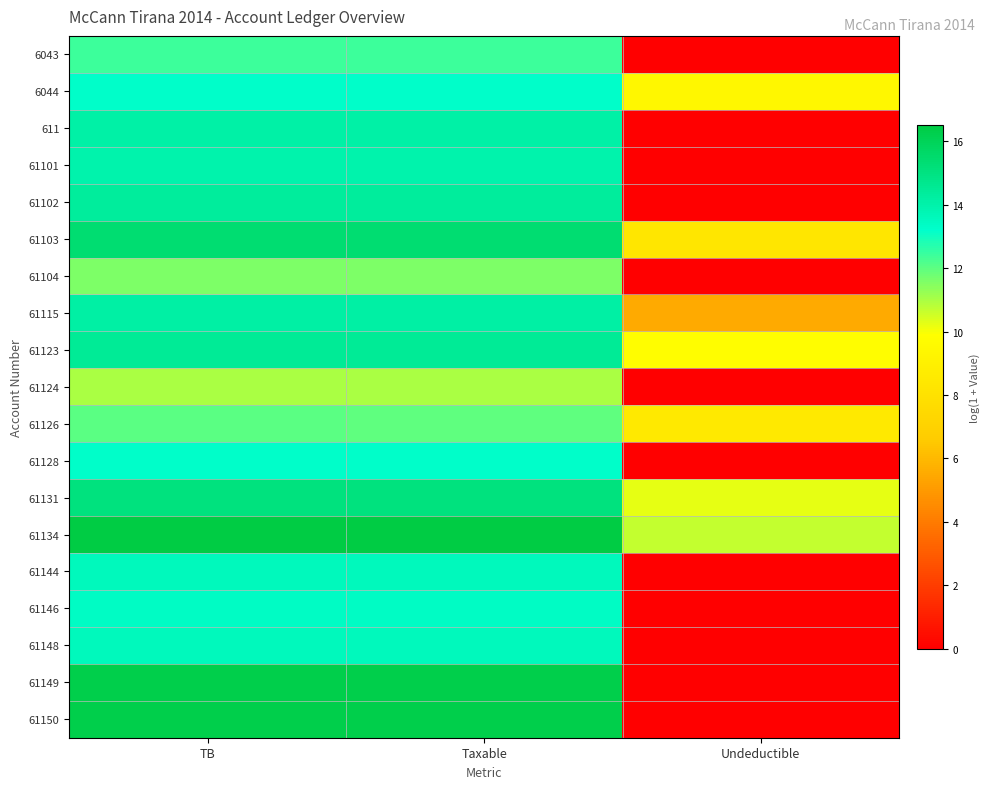

At Undeductible, list the series in order from largest to smallest.

61134, 61131, 61123, 6044, 61126, 61103, 61115, 6043, 611, 61101, 61102, 61104, 61124, 61128, 61144, 61146, 61148, 61149, 61150